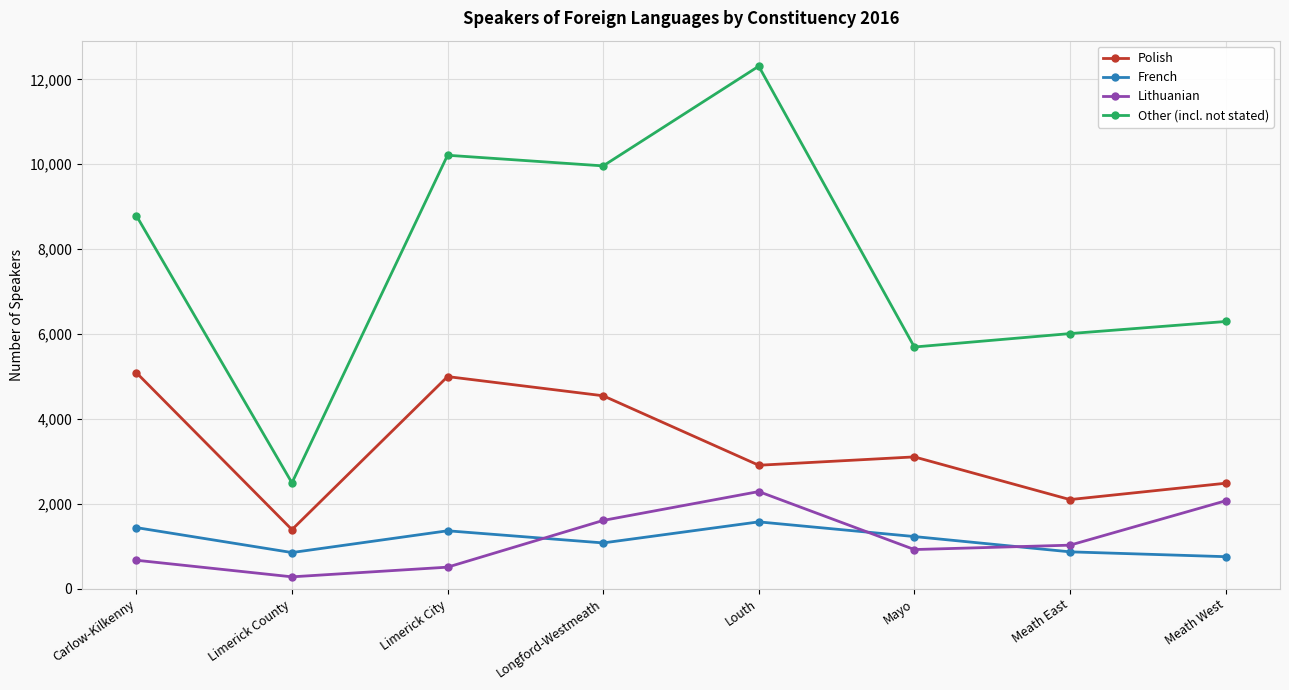

Is the value of French at Meath East greater than the value of Polish at Louth?

No